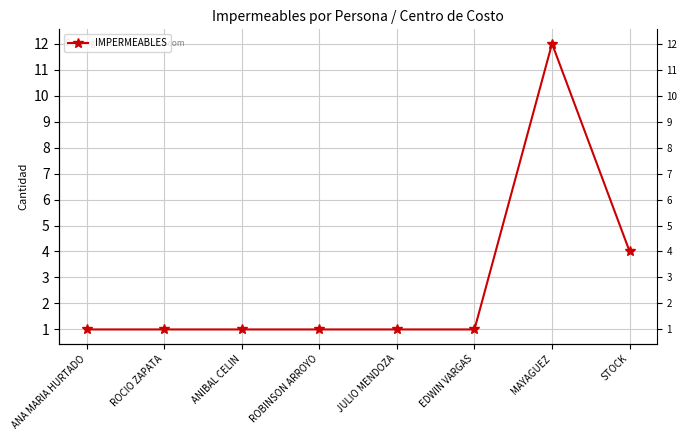

Reading right to left, what are all the values shown in this chart?

STOCK=4	MAYAGUEZ=12	EDWIN VARGAS=1	JULIO MENDOZA=1	ROBINSON ARROYO=1	ANIBAL CELIN=1	ROCIO ZAPATA=1	ANA MARIA HURTADO=1